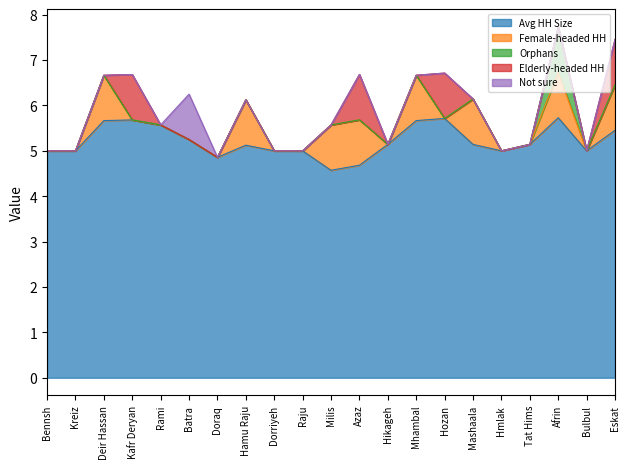

The value of Not sure at Kreiz is 0.6. True or false?

False